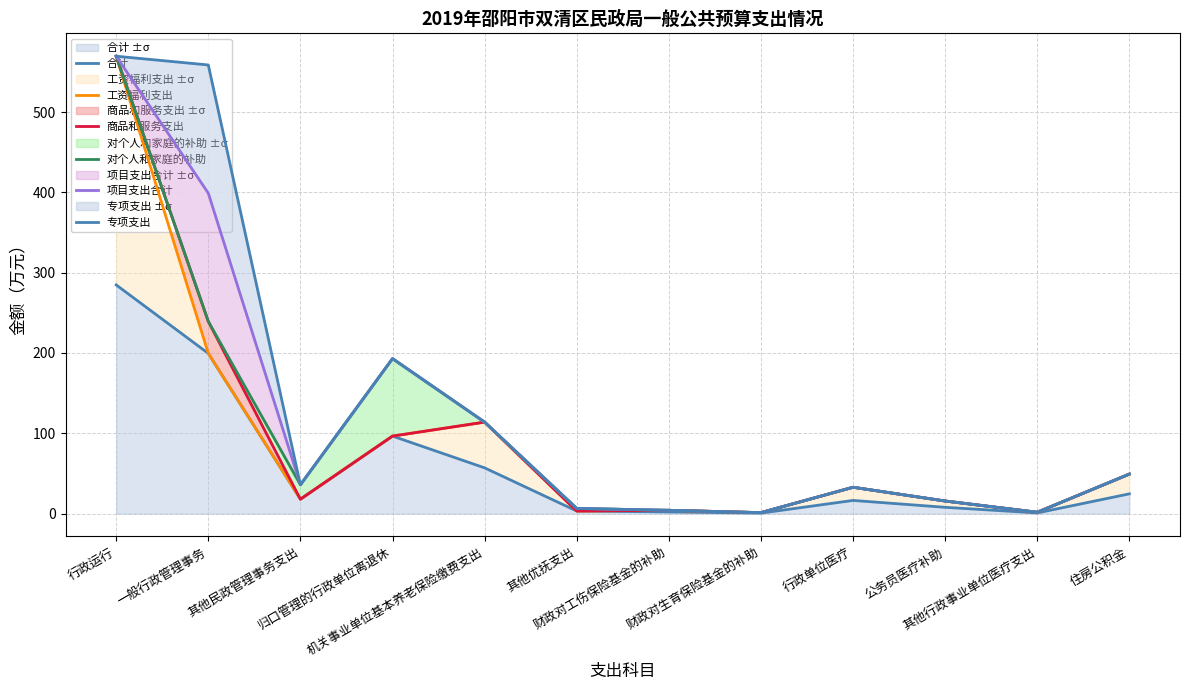

True or false: 专项支出 has more than 0 interior local peaks.

True